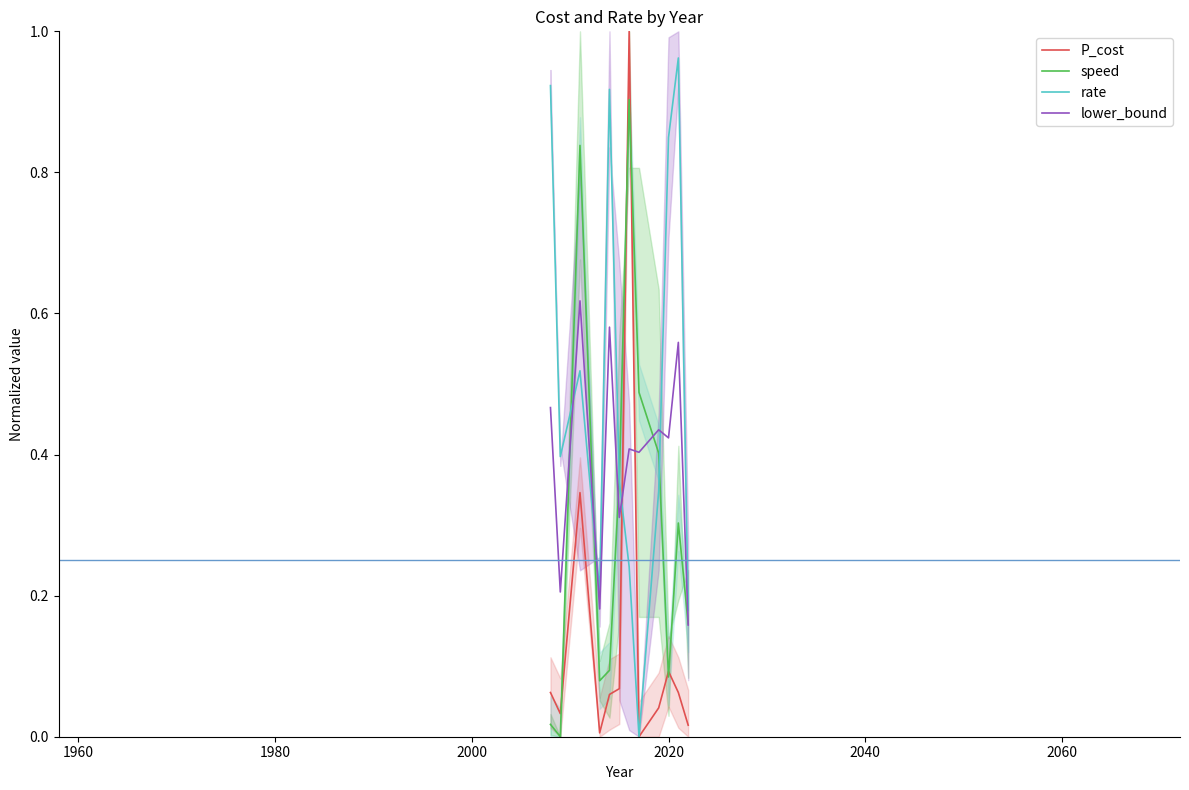

How many categories are shown in the chart?

12